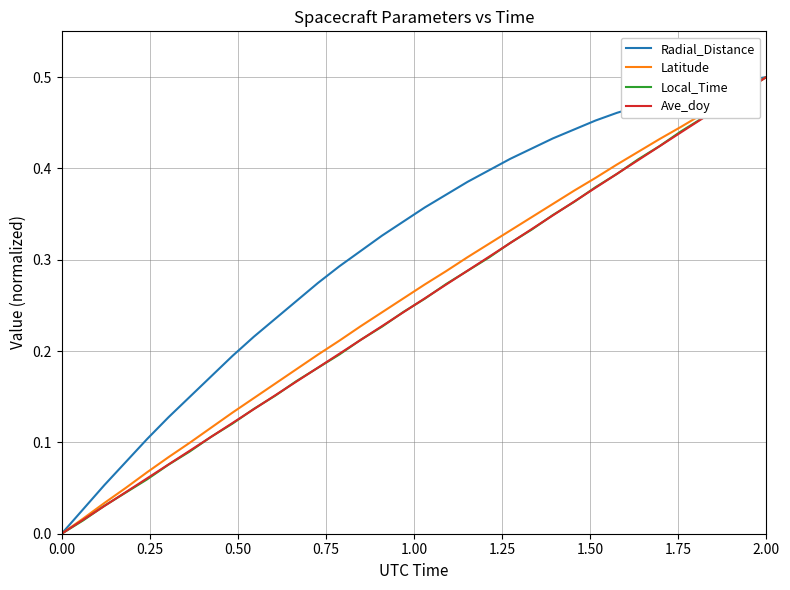

Which series has the largest total across all categories?

Radial_Distance